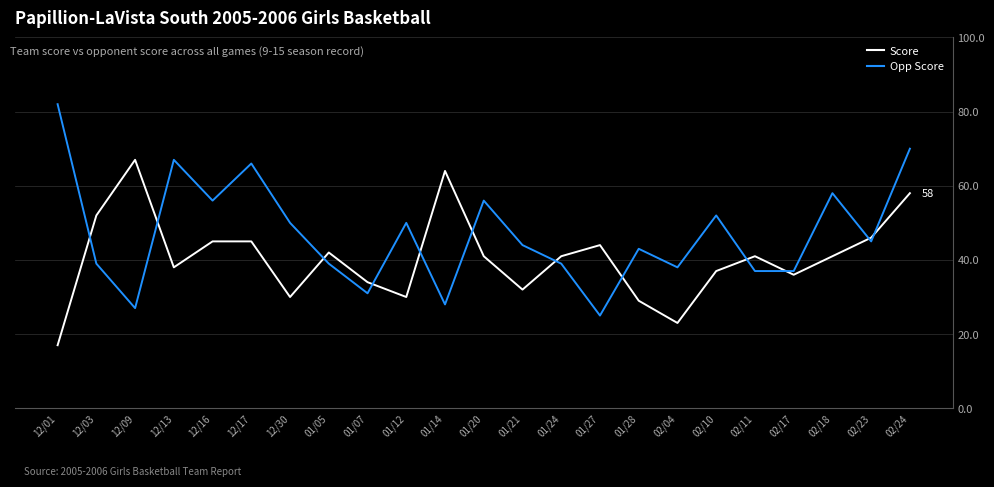

How many interior local valleys does the Score series have?

6